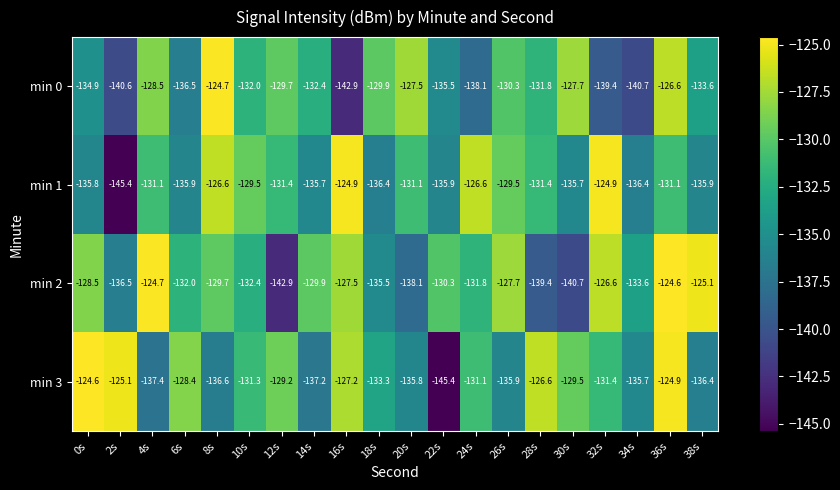

Is it true that min 2 equals -129.7 at 8s?

True